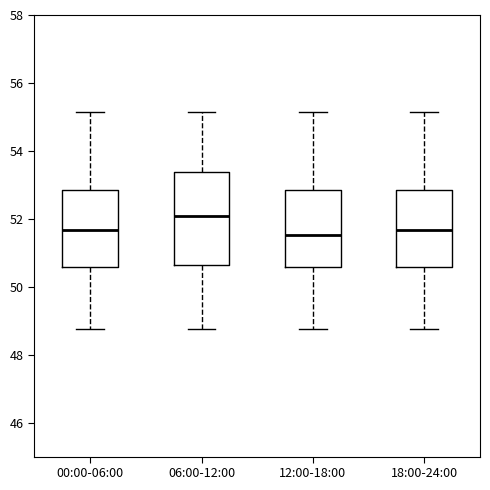

Where does the upper whisker of the box for 12:00-18:00 end on the y-axis? The values are not printed on the chart, so give them approximately, as read against the axis.

55.2